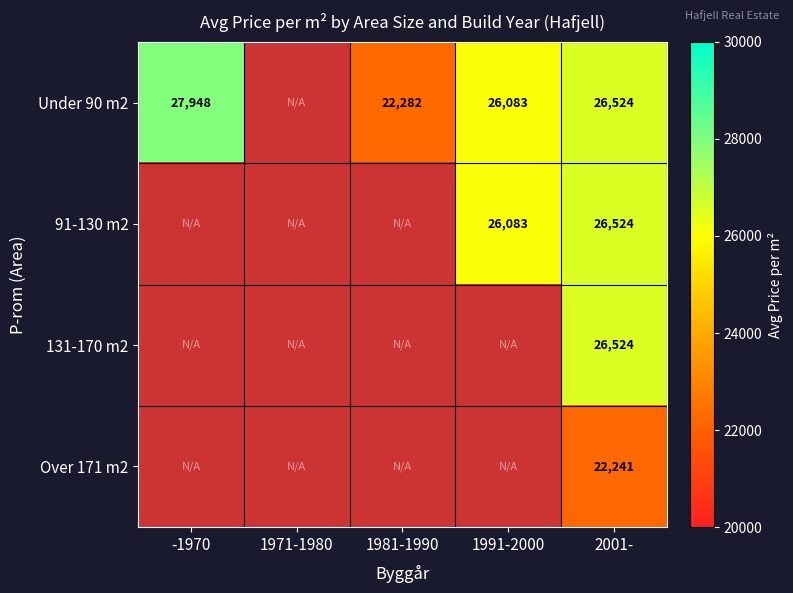

What is the total value across all series at 1981-1990?

22282